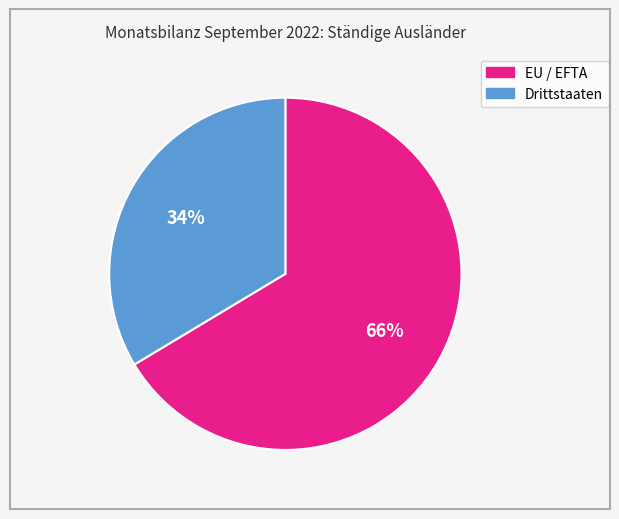

What is the smallest slice in the pie chart?

Drittstaaten